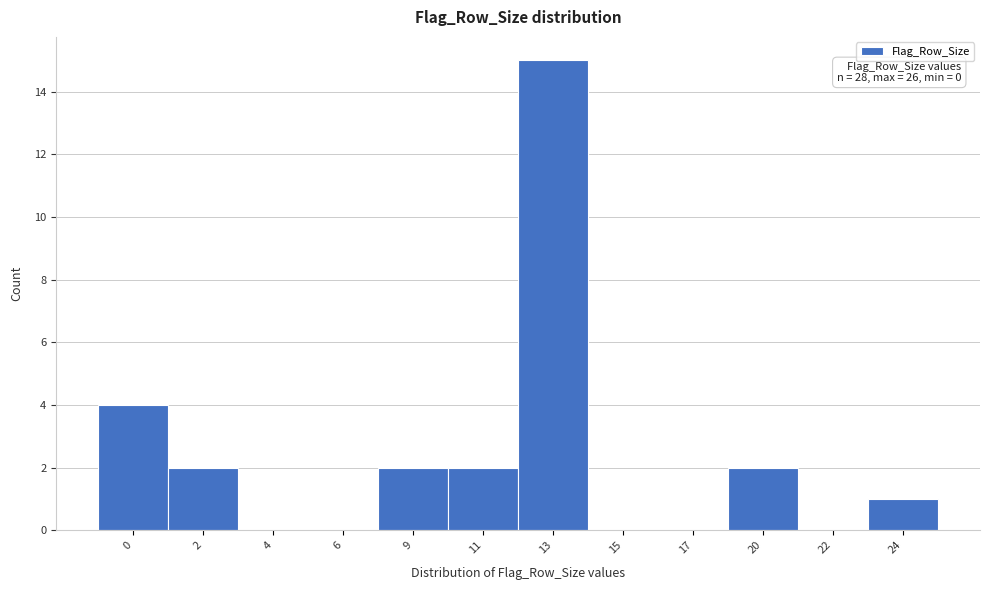

Reading left to right, extract all data points from this chart.

0=4	2=2	4=0	6=0	9=2	11=2	13=15	15=0	17=0	20=2	22=0	24=1